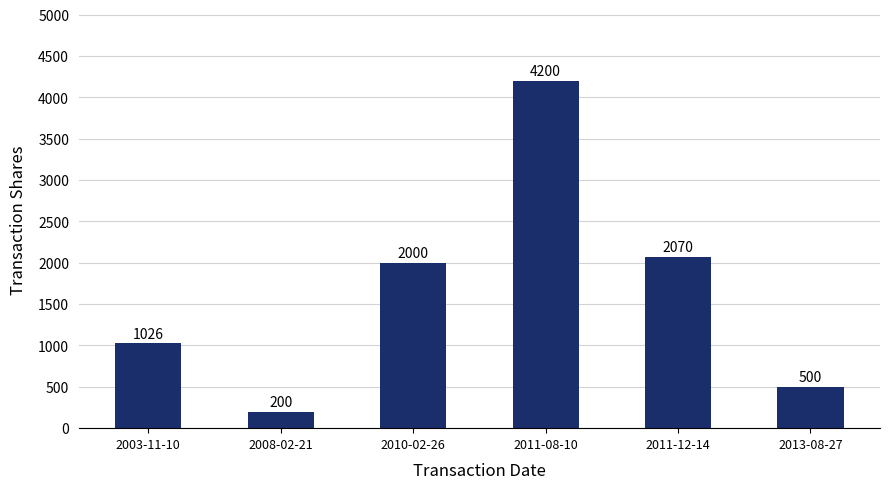

Are the bars horizontal?

No